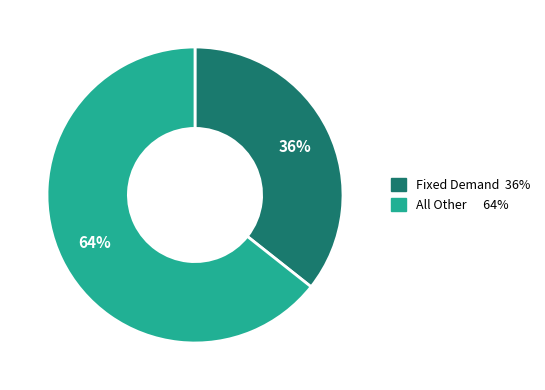

Is the sum of All Other 64% and Fixed Demand 36% greater than half?

Yes